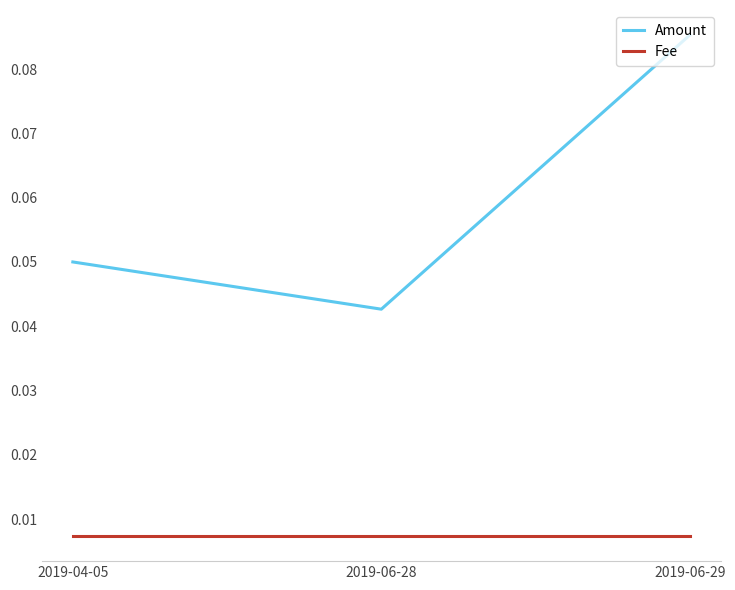

Rank the series at 2019-04-05 from highest to lowest value.

Amount, Fee